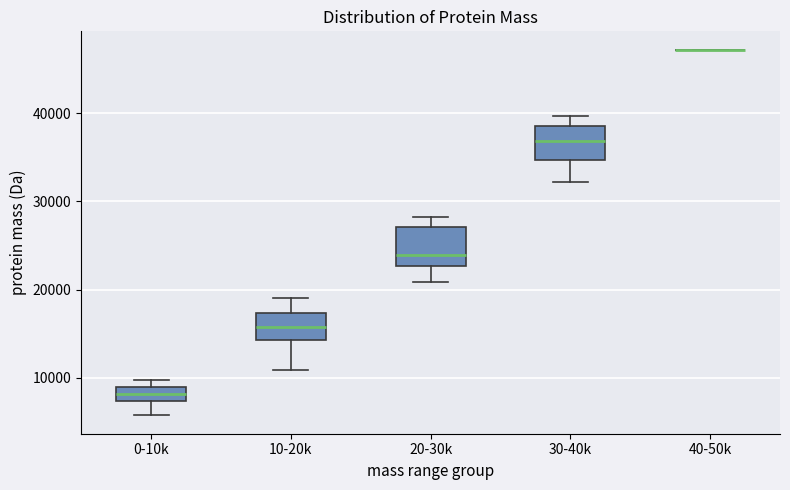

Where does the lower whisker of the box for 10-20k end on the y-axis? The values are not printed on the chart, so give them approximately, as read against the axis.

11000